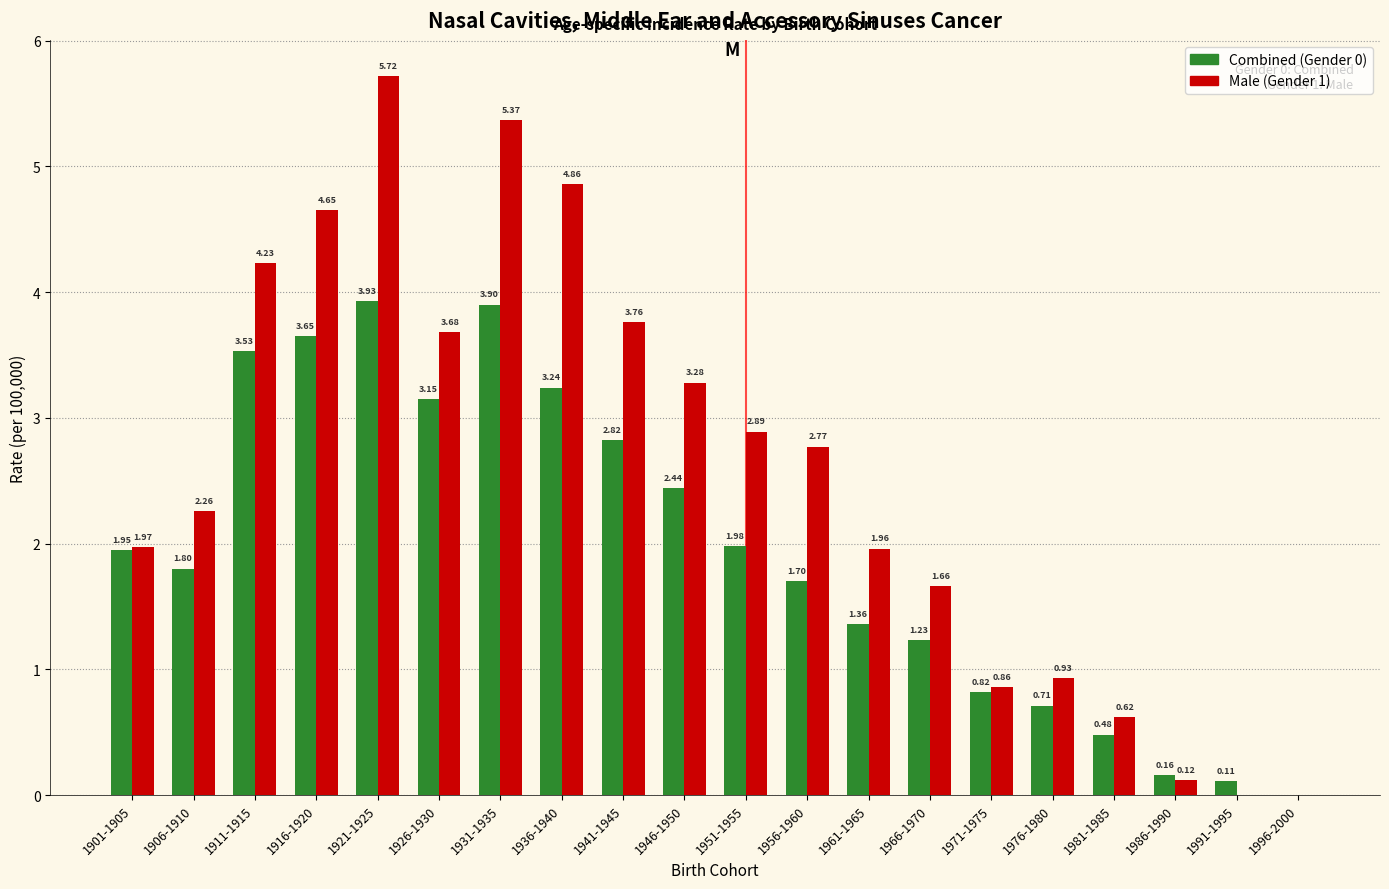

Between 1956-1960 and 1966-1970, which series saw the biggest shift?

Male (Gender 1)